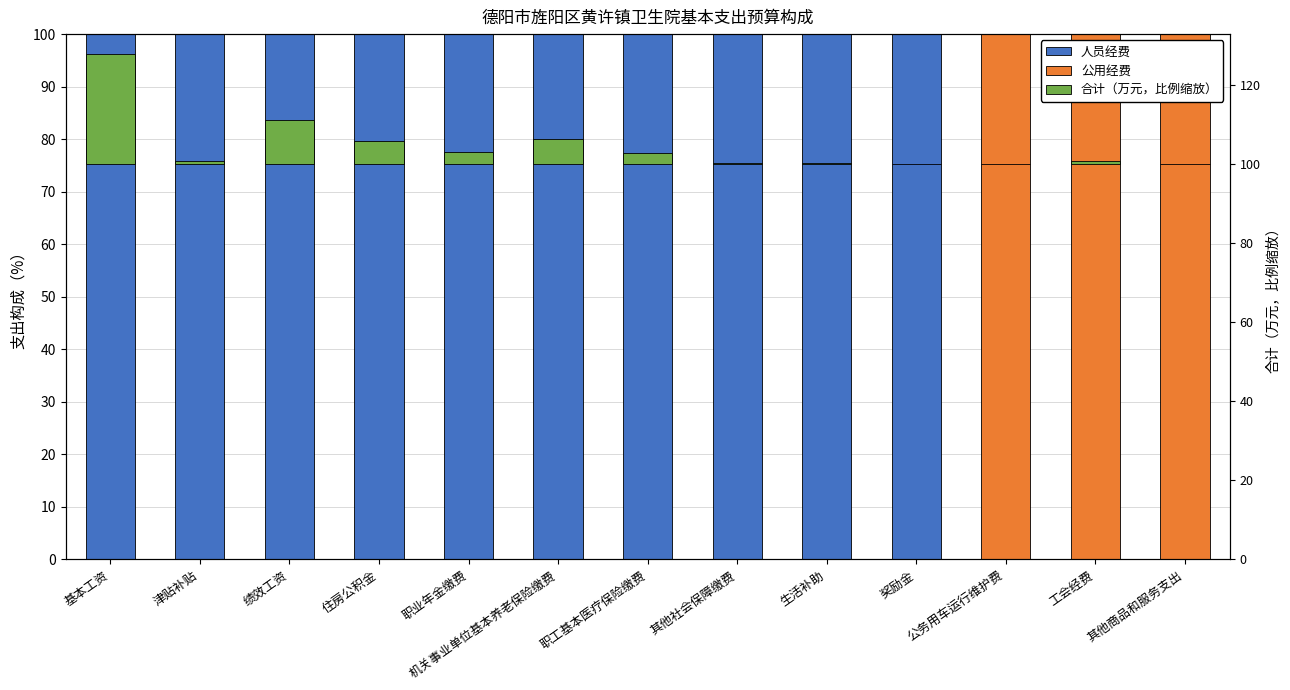

Which has a higher value, 公务用车运行维护费 or 其他社会保障缴费?

其他社会保障缴费